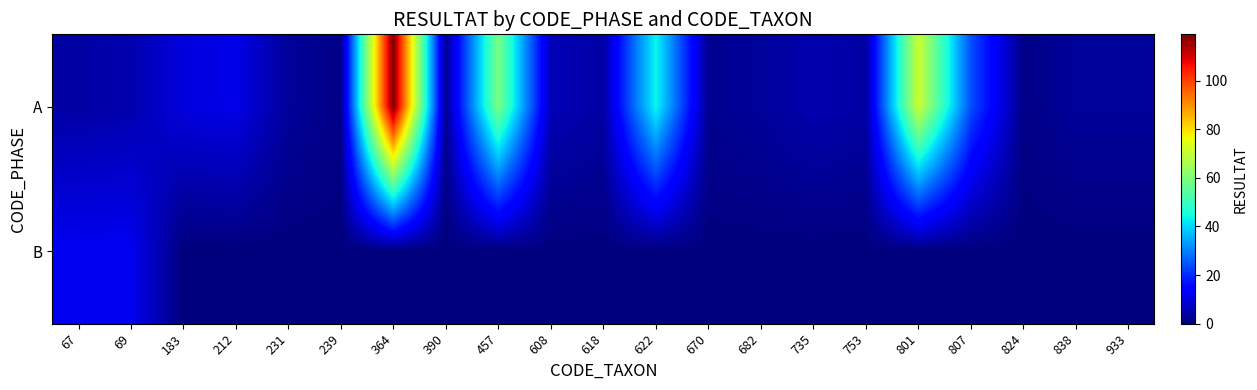

How many series are shown in this chart?

2